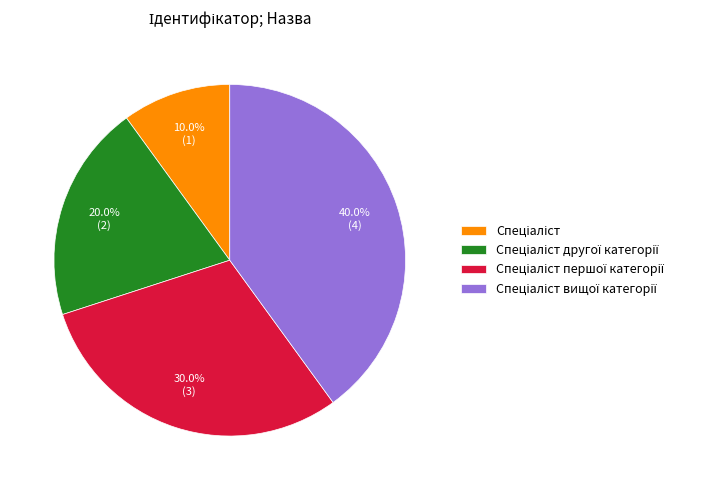

Is there any slice that represents more than half of the pie?

No